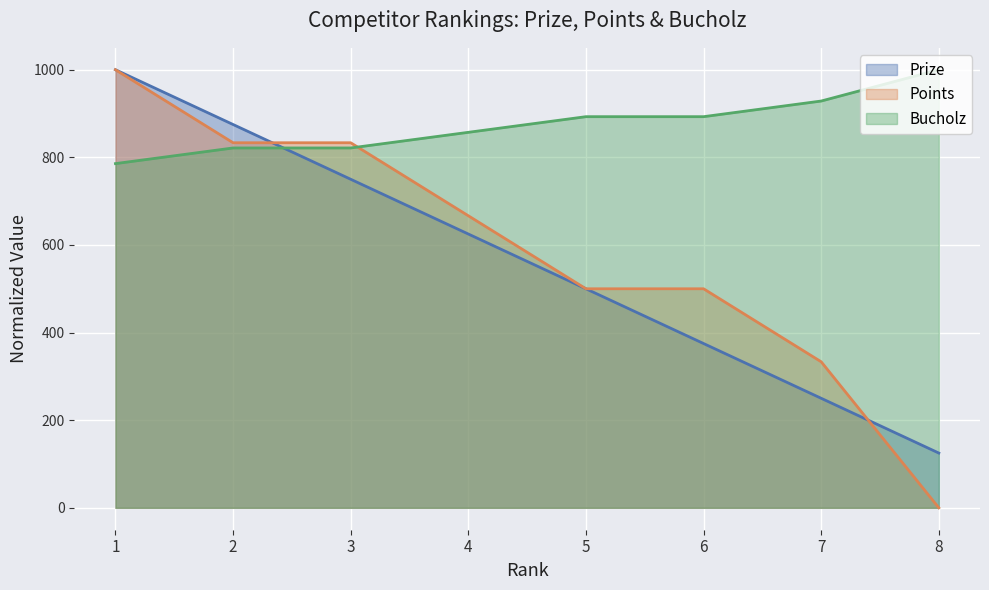

Which series ends up on top after the final intersection of Prize and Points?

Prize